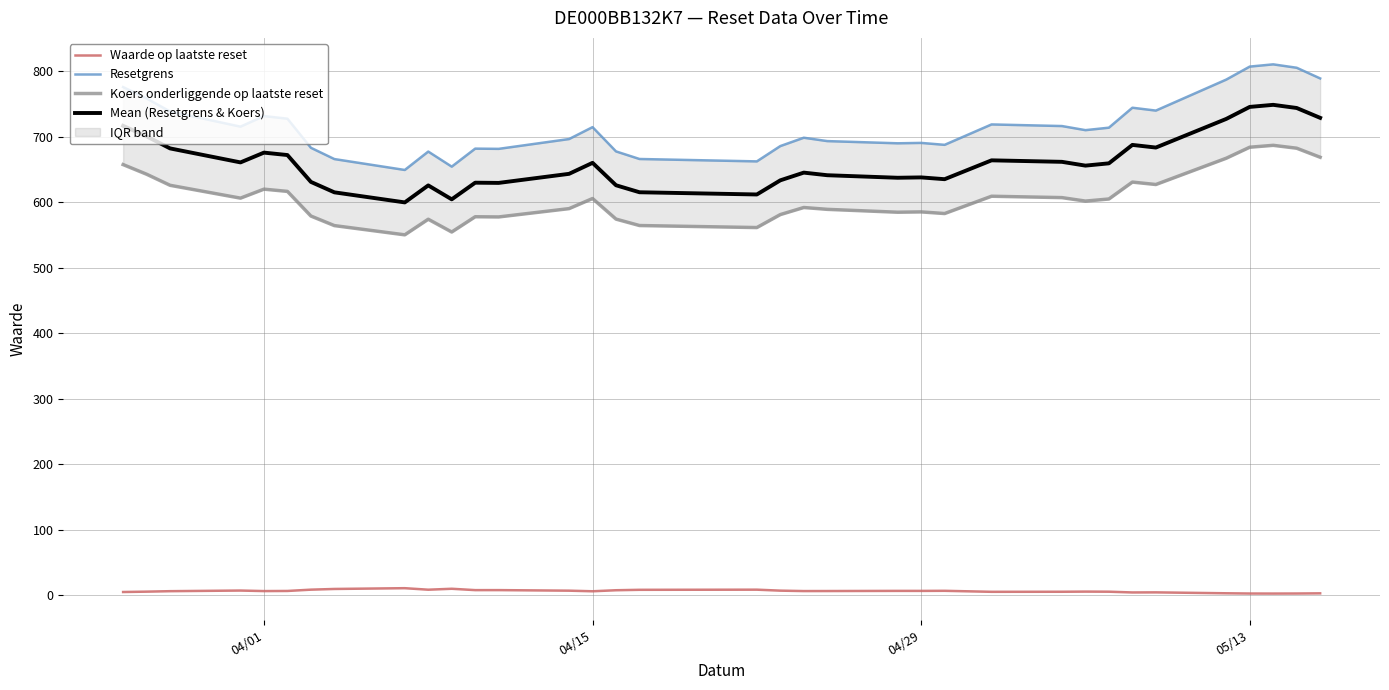

True or false: Waarde op laatste reset and Mean (Resetgrens & Koers) intersect in this chart.

False